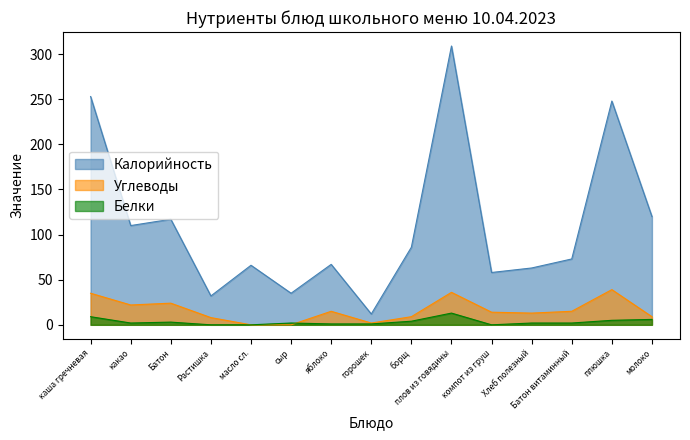

Which label corresponds to the largest value in the chart?

плов из говядины